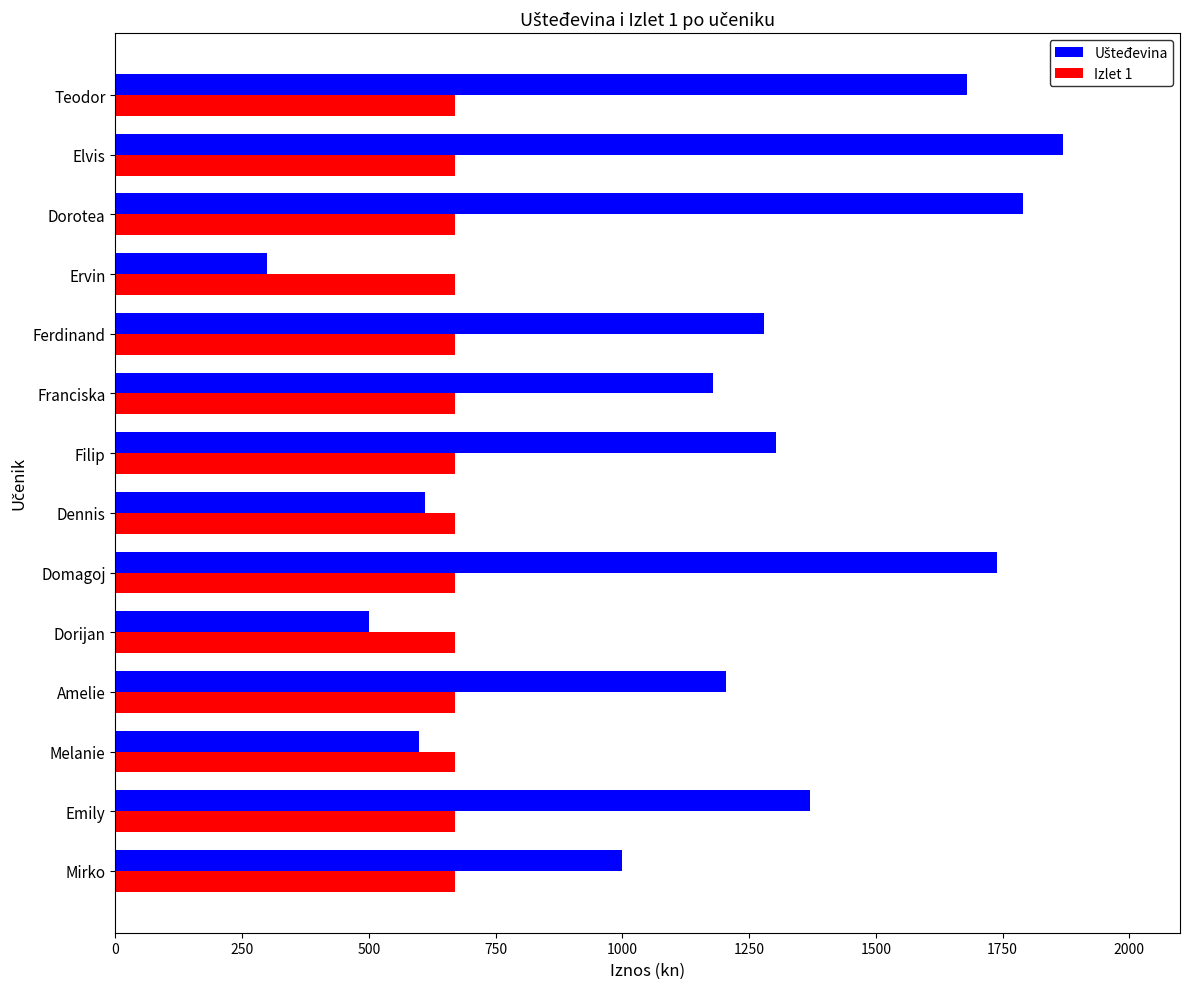

The Izlet 1 series shows 1087 at Dorotea. True or false?

False